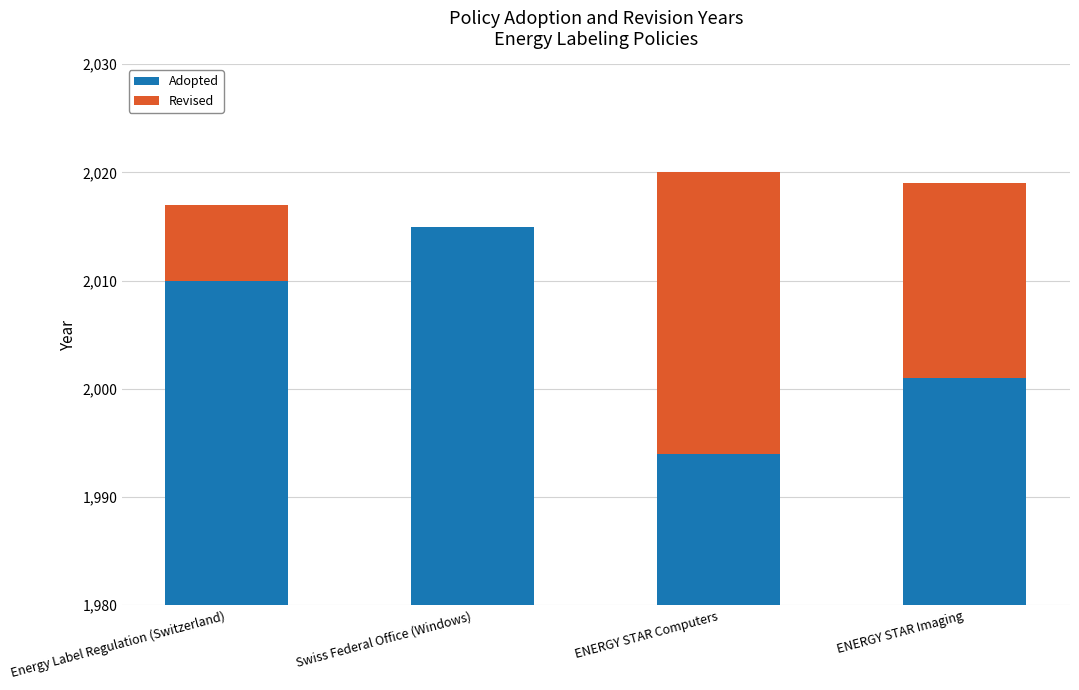

Rank the categories by Adopted value from highest to lowest.

Swiss Federal Office (Windows), Energy Label Regulation (Switzerland), ENERGY STAR Imaging, ENERGY STAR Computers